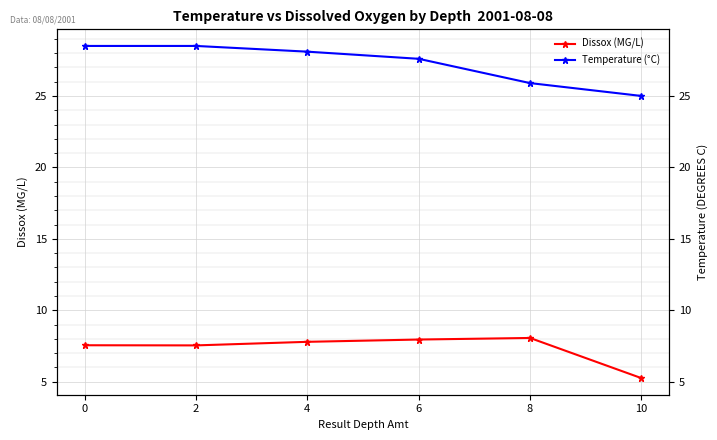

Reading left to right, list all the values displayed in this chart.

Dissox (MG/L): 0=7.5	2=7.5	4=7.8	6=8.0	8=8.1	10=5.2
Temperature (°C): 0=28.5	2=28.5	4=28.1	6=27.6	8=25.9	10=25.0